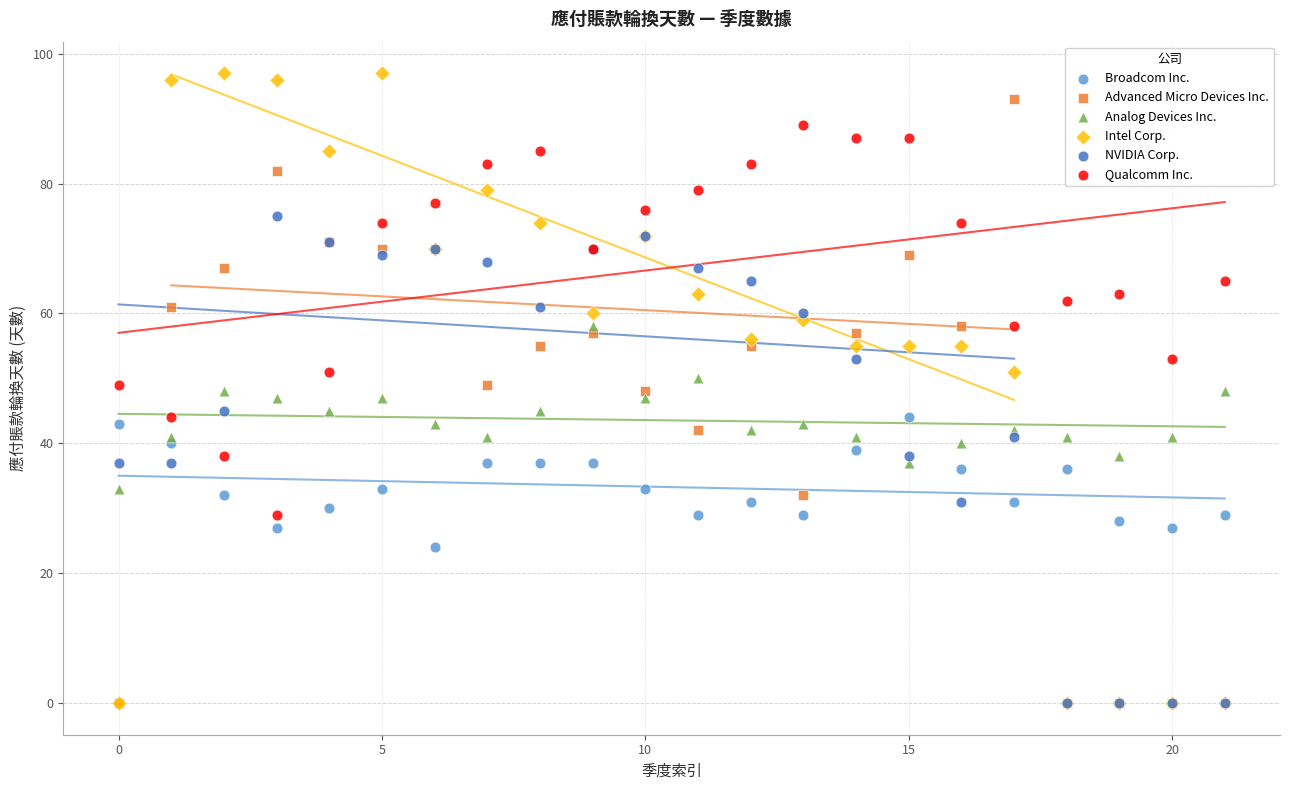

What are all the series names shown in the legend?

Broadcom Inc., Advanced Micro Devices Inc., Analog Devices Inc., Intel Corp., NVIDIA Corp., Qualcomm Inc.